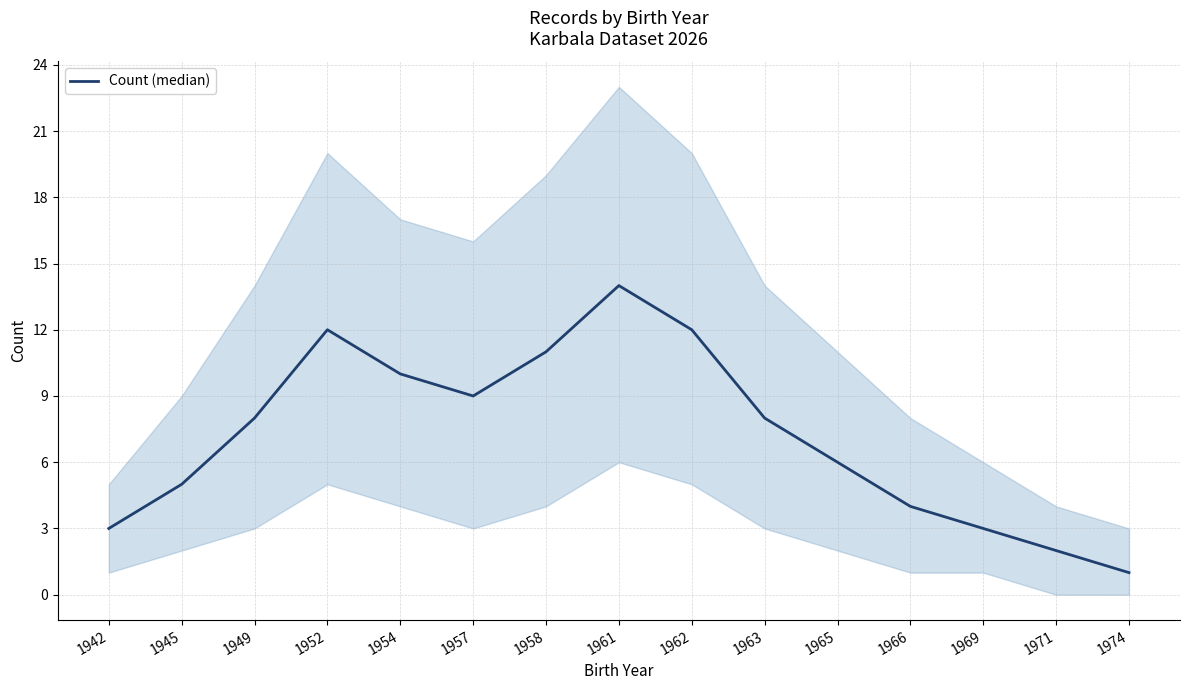

What is the difference between the maximum and second lowest values?

12